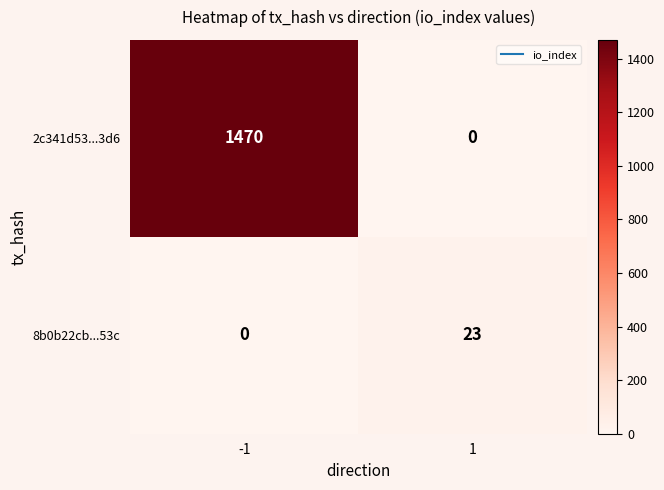

Between -1 and 1, which series saw the biggest shift?

2c341d53...3d6